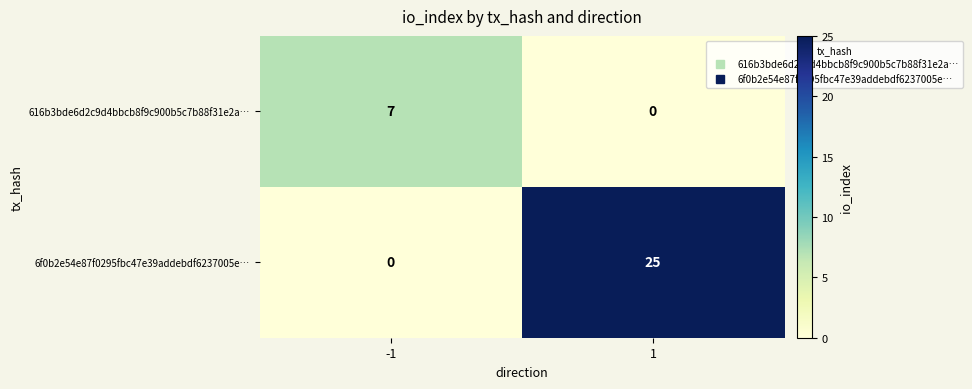

How many values in the 616b3bde6d2c9d4bbcb8f9c900b5c7b88f31e2a… series are below 7?

1